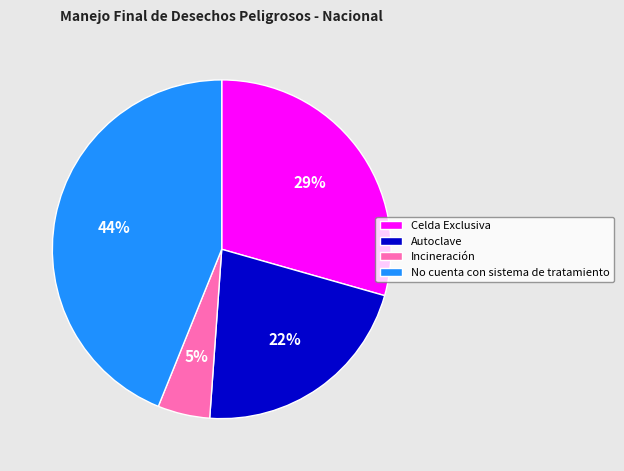

What is the ratio of the value at No cuenta con sistema de tratamiento to the value at Celda Exclusiva?

1.5